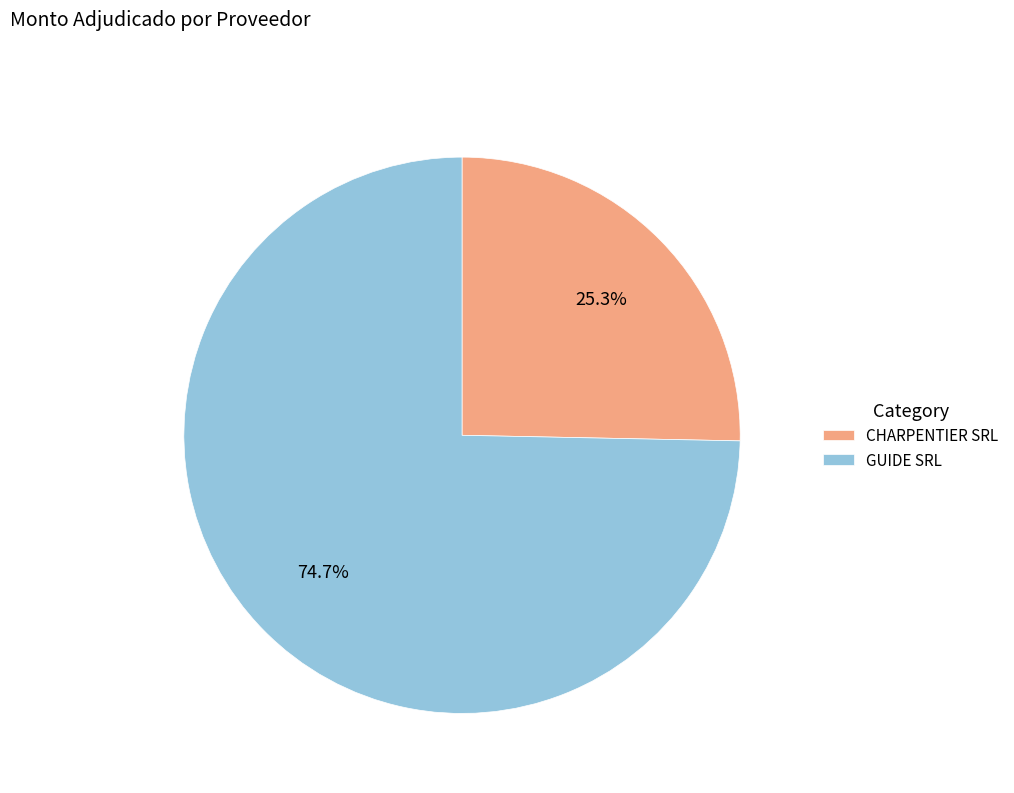

Is the sum of GUIDE SRL and CHARPENTIER SRL greater than half?

Yes